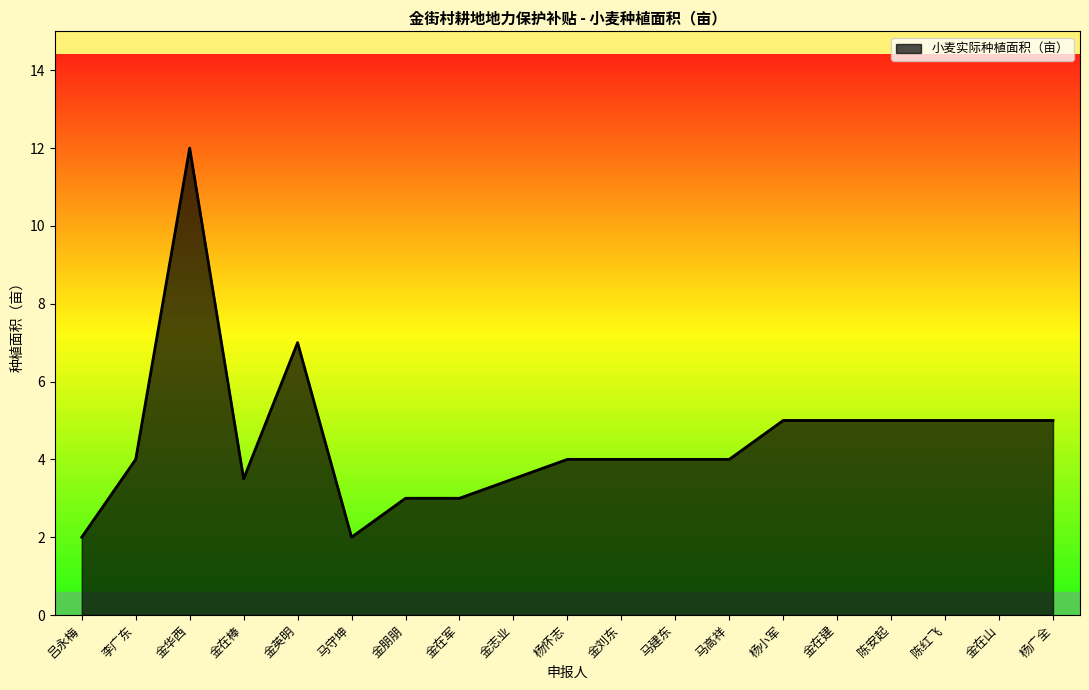

What is the smallest value displayed?

2.0